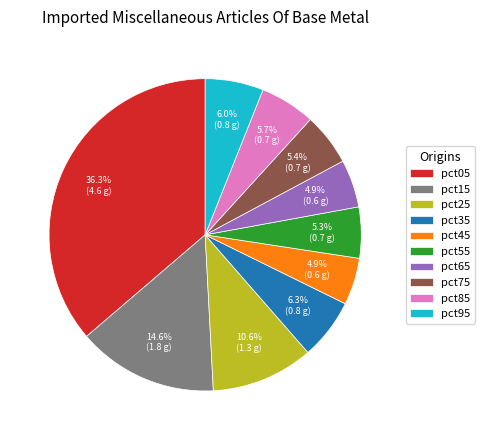

Is there any slice that represents more than half of the pie?

No